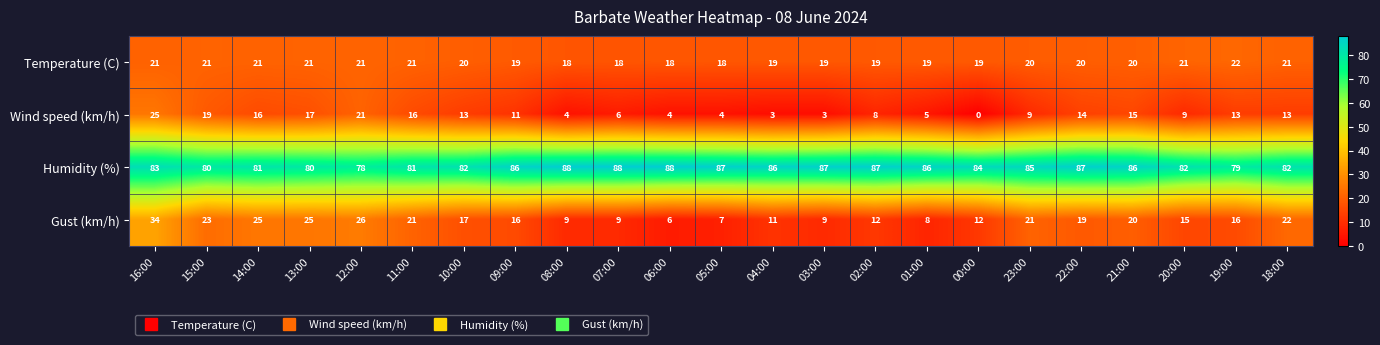

Which series has the largest total across all categories?

Humidity (%)